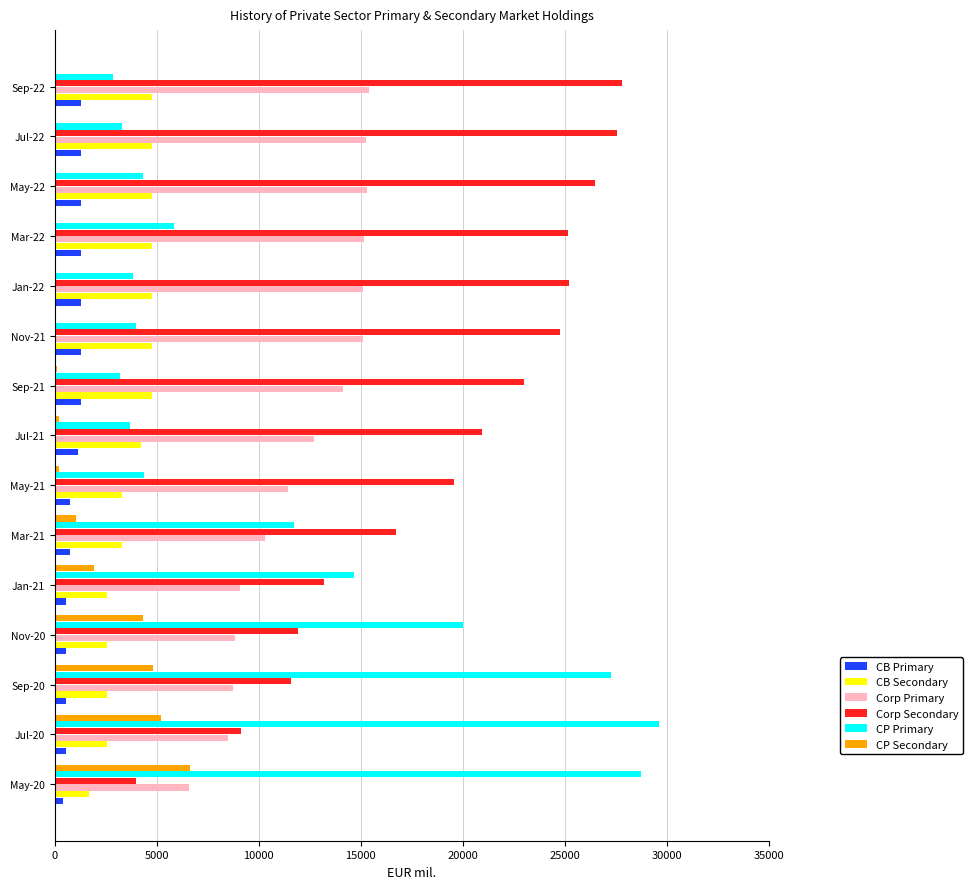

What is the sum of all CB Secondary values?

56191